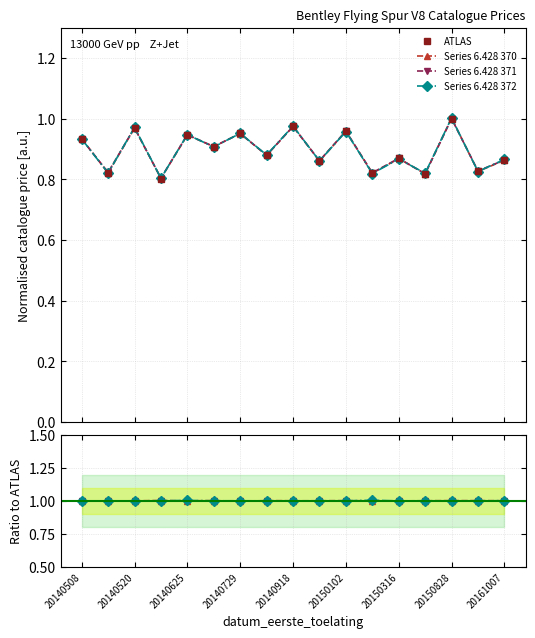

Reading left to right, what are all the values shown in this chart?

ATLAS: 0.9	0.8	1.0	0.8	0.9	0.9	1.0	0.9	1.0	0.9	1.0	0.8	0.9	0.8	1.0	0.8	0.9
Series 6.428 370: 1.0	1.0	1.0	1.0	1.0	1.0	1.0	1.0	1.0	1.0	1.0	1.0	1.0	1.0	1.0	1.0	1.0
Series 6.428 371: 1.0	1.0	1.0	1.0	1.0	1.0	1.0	1.0	1.0	1.0	1.0	1.0	1.0	1.0	1.0	1.0	1.0
Series 6.428 372: 1.0	1.0	1.0	1.0	1.0	1.0	1.0	1.0	1.0	1.0	1.0	1.0	1.0	1.0	1.0	1.0	1.0